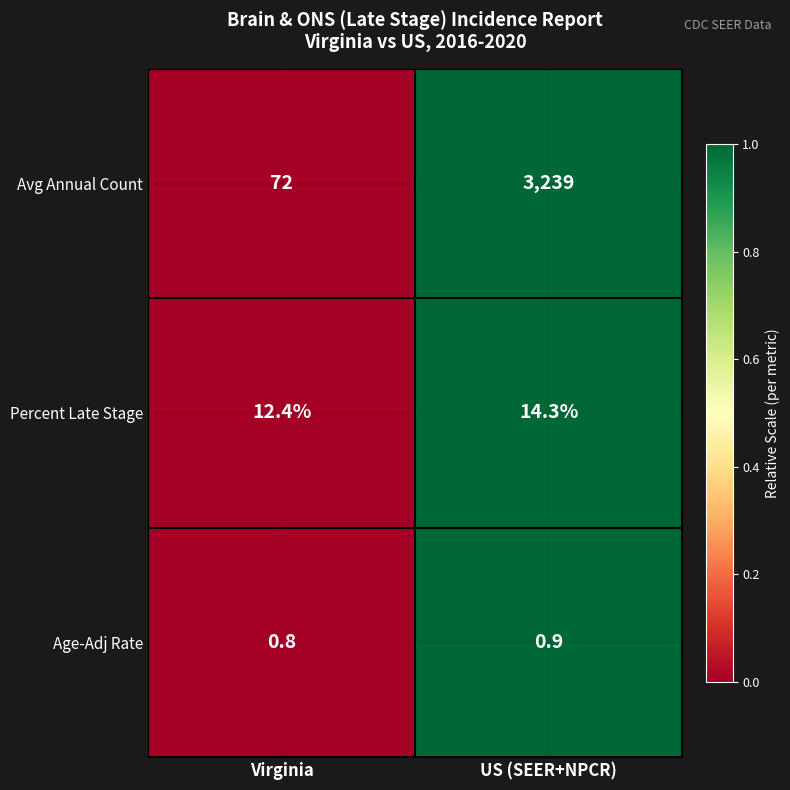

At US (SEER+NPCR), list the series in order from largest to smallest.

Avg Annual Count, Percent Late Stage, Age-Adj Rate